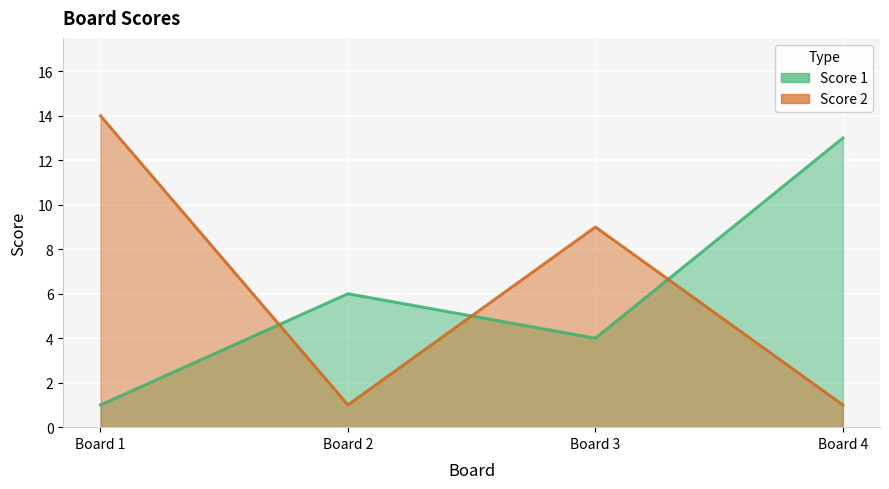

The value of Score 2 at Board 4 is 1. True or false?

True